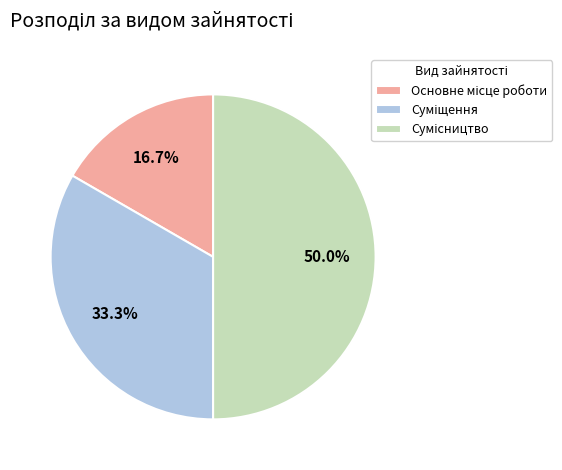

To the nearest percent, what is the average slice percentage?

33%